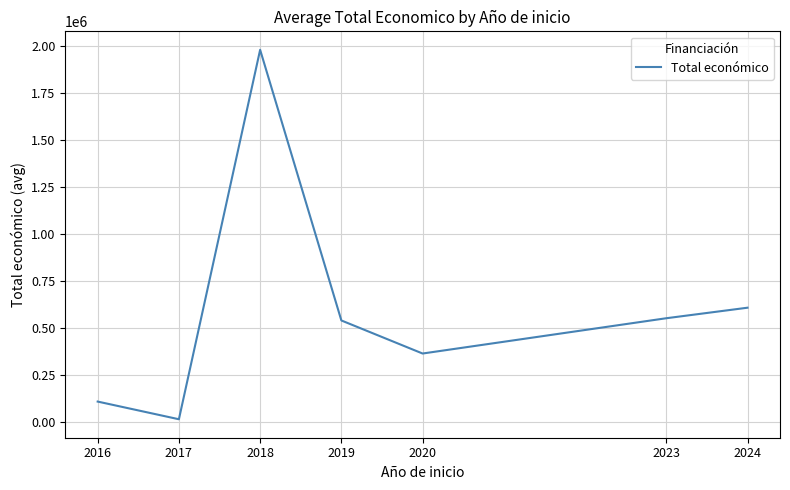

How many distinct data groups are displayed?

1